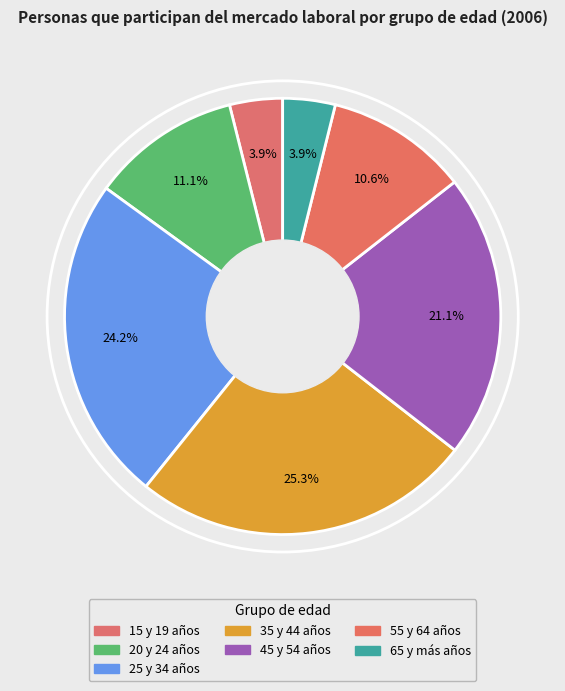

How many segments does this pie chart have?

7